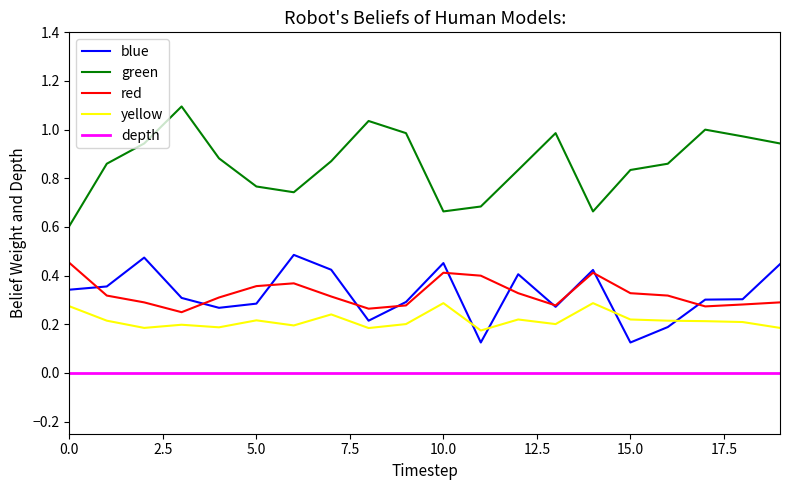

List the series in order of their peak value, lowest first.

depth, yellow, red, blue, green